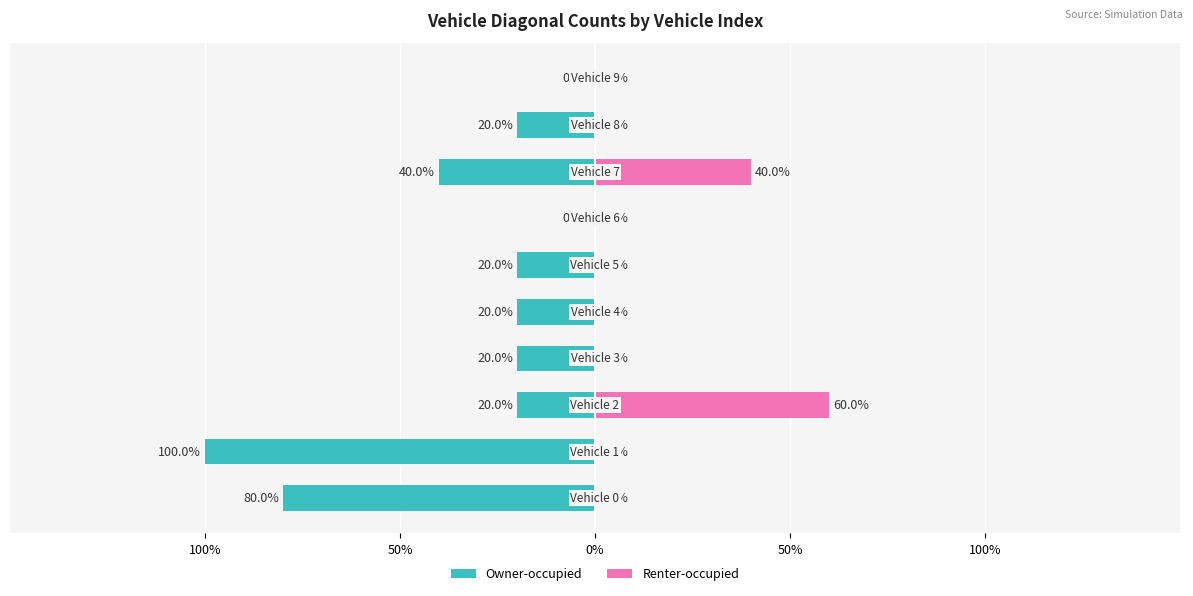

How many categories are shown in the chart?

10